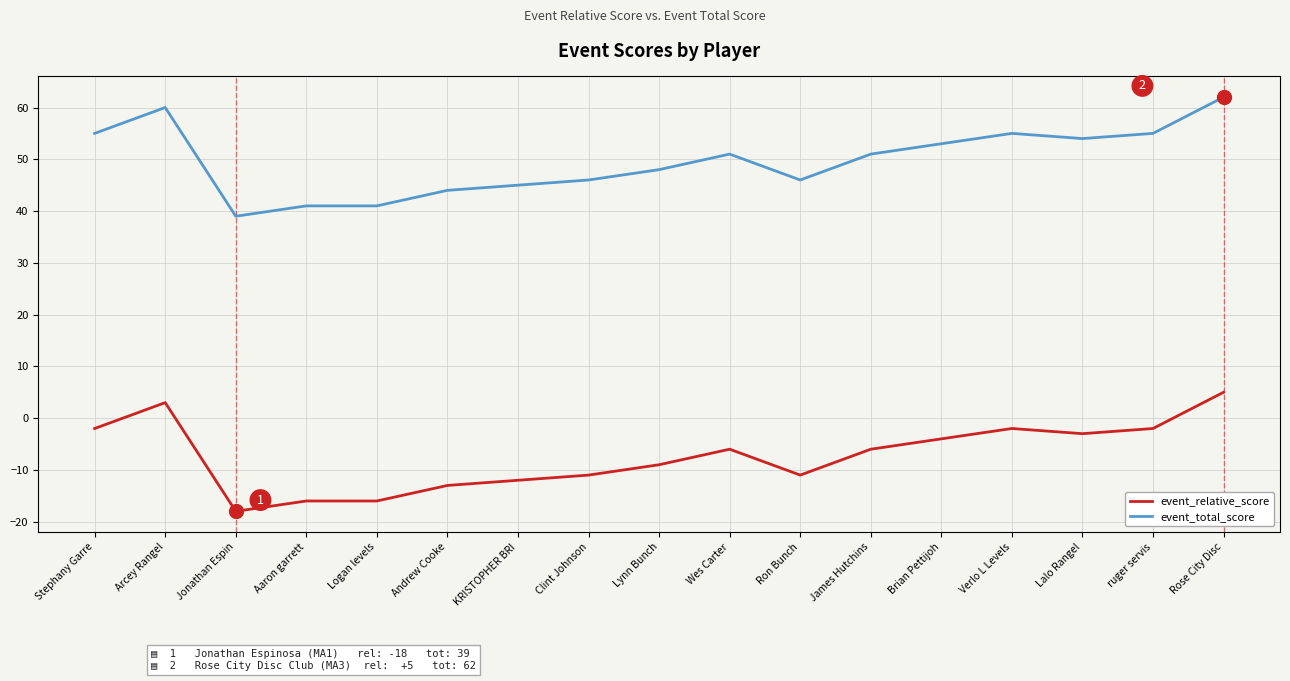

What position from the right is Lalo Rangel?

3